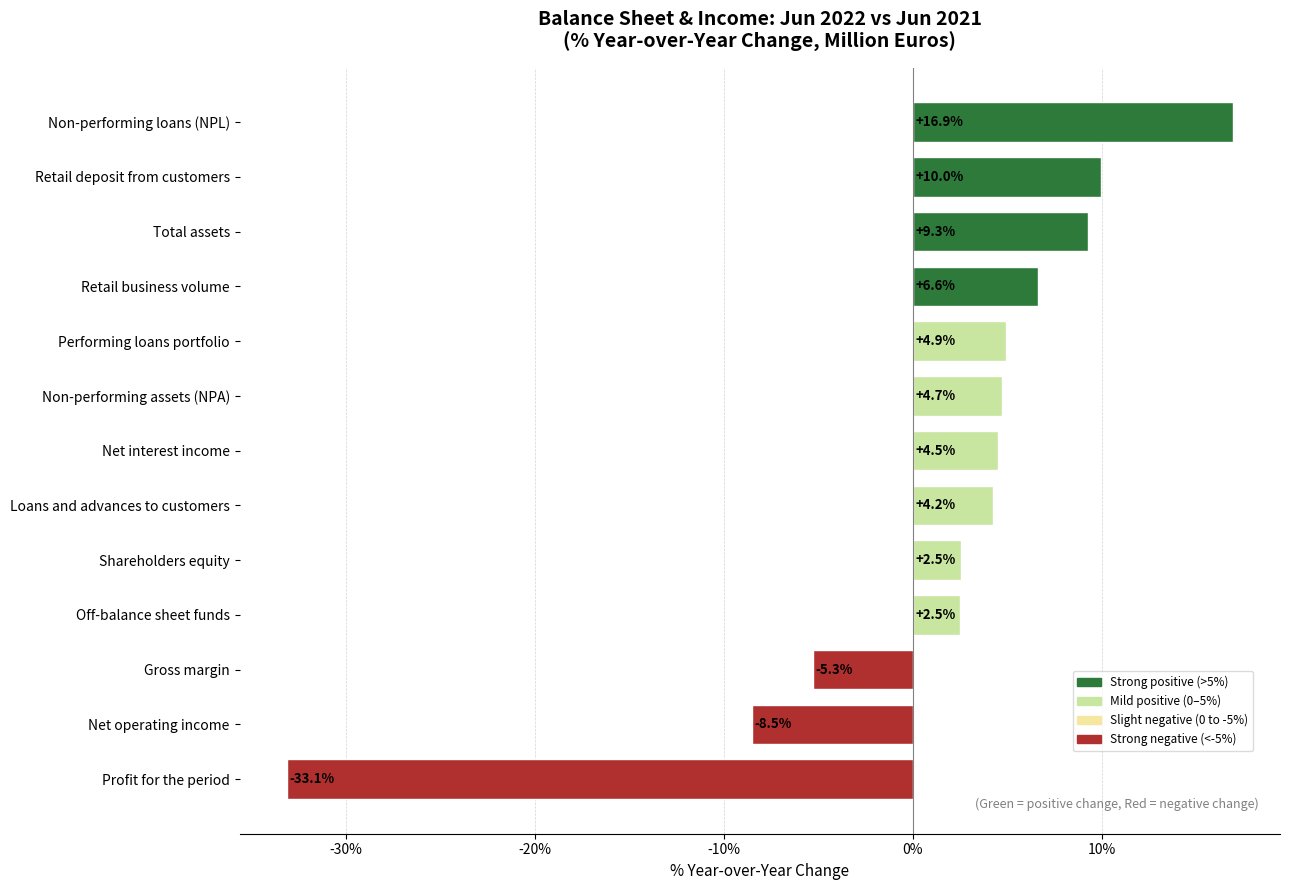

What is the change in value from Profit for the period to Non-performing loans (NPL)?

+50.0